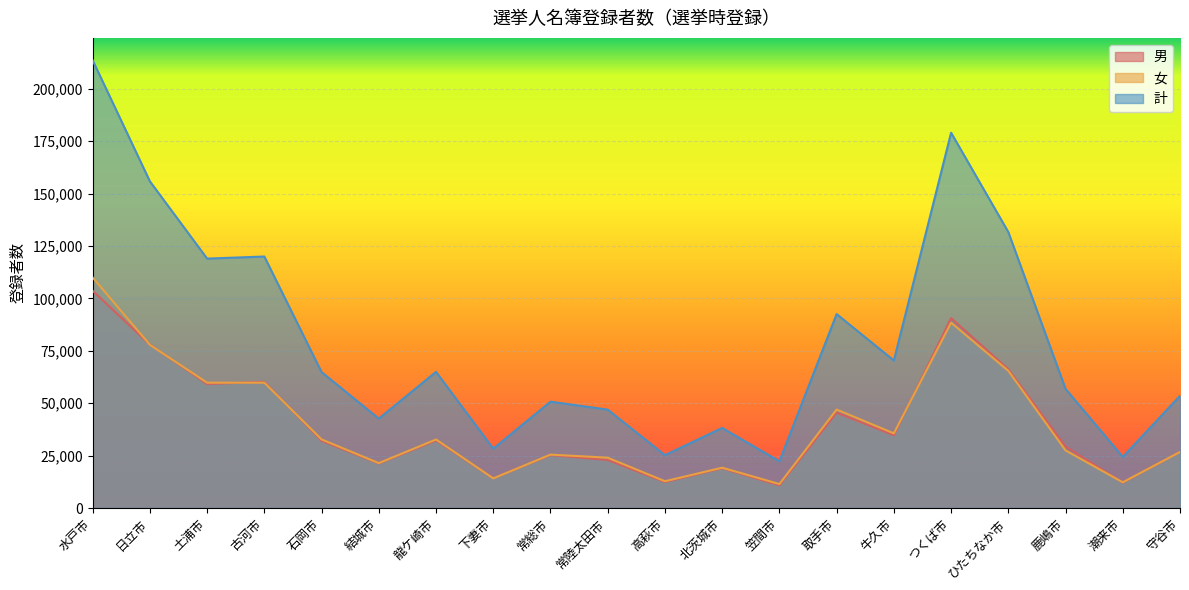

At which label is 男 closest to 57253?

土浦市